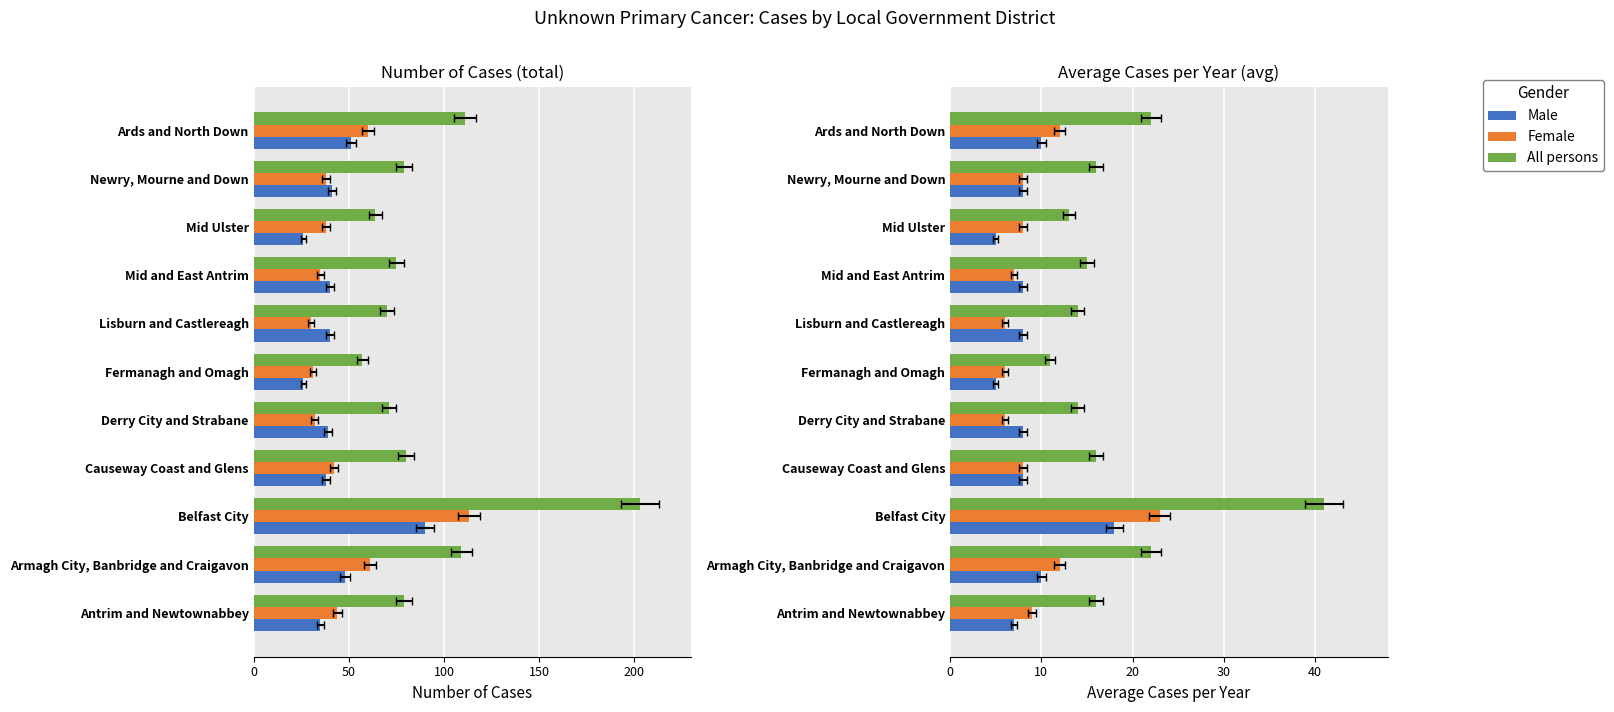

What are all the series names shown in the legend?

Male, Female, All persons